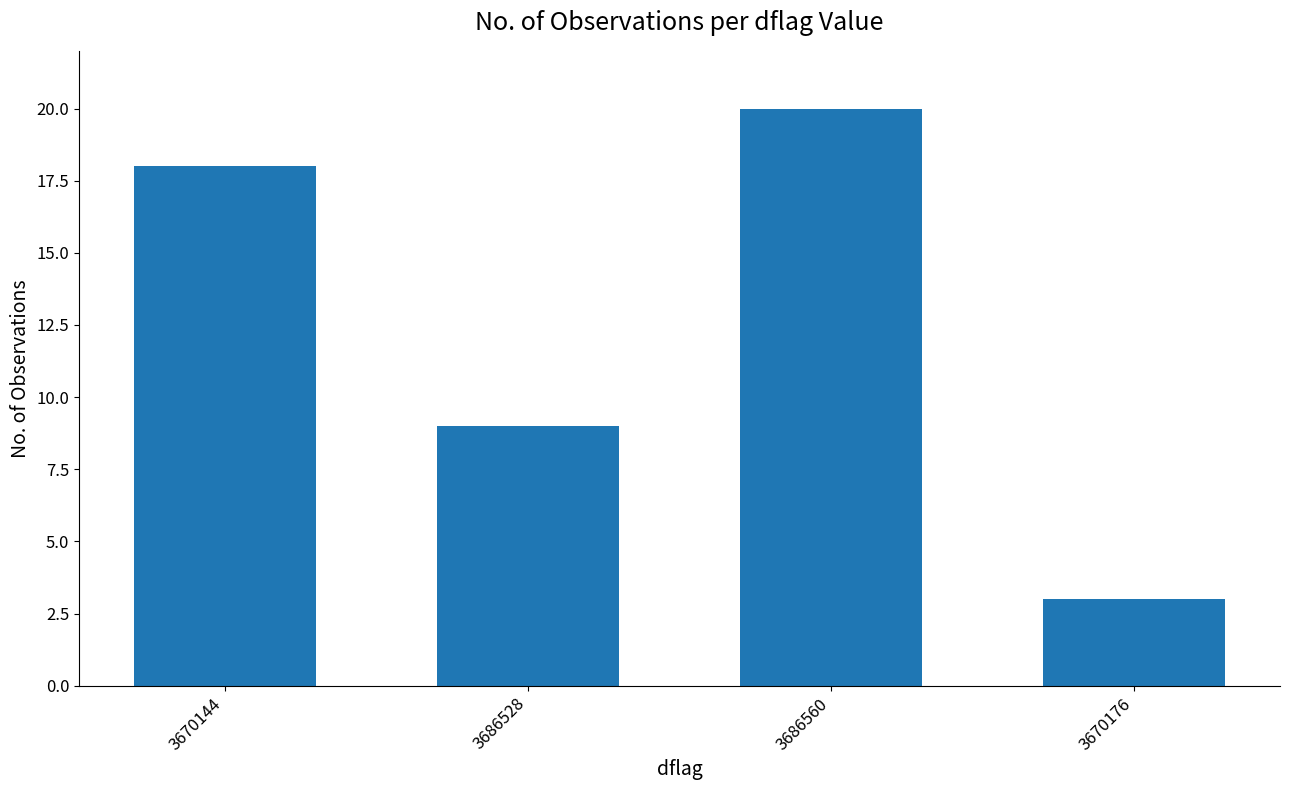

Are the bars horizontal?

No